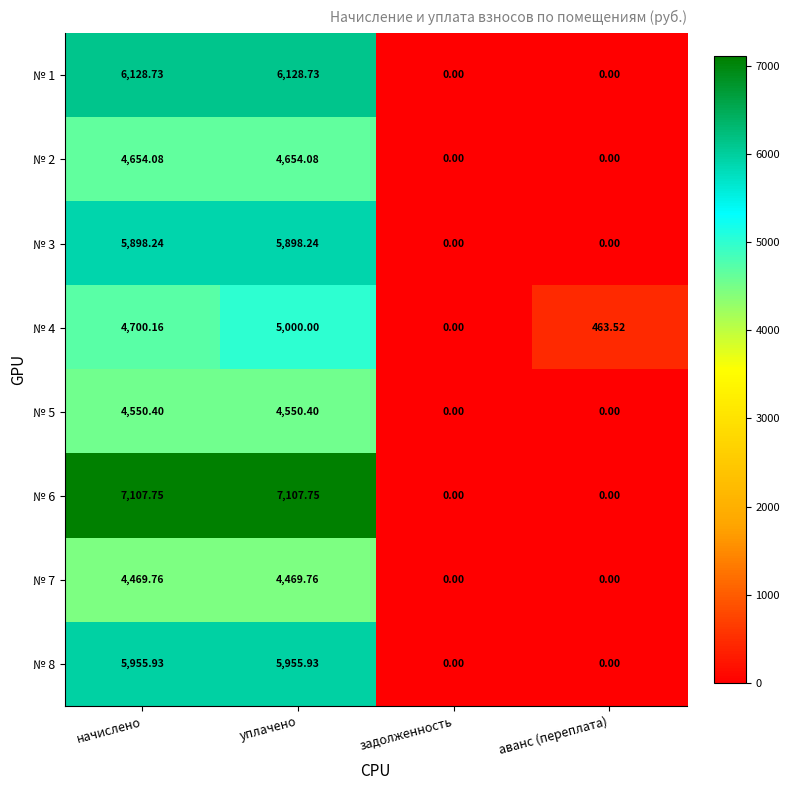

Which series has the largest total across all categories?

№ 6